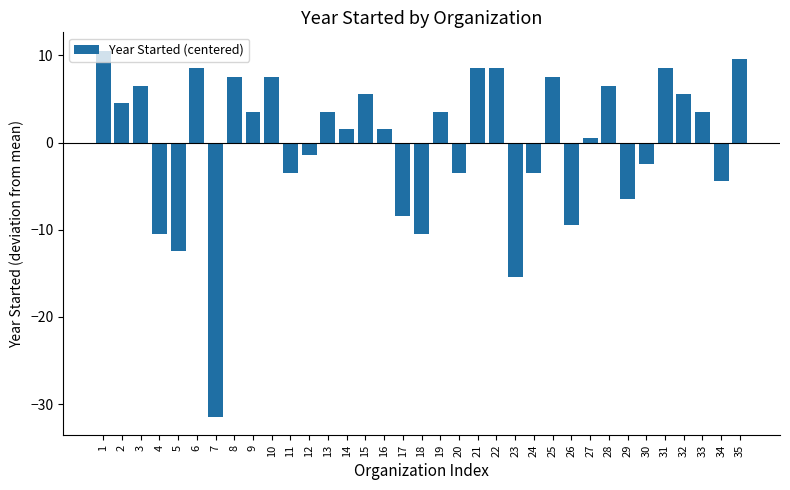

How many series are shown in this chart?

1